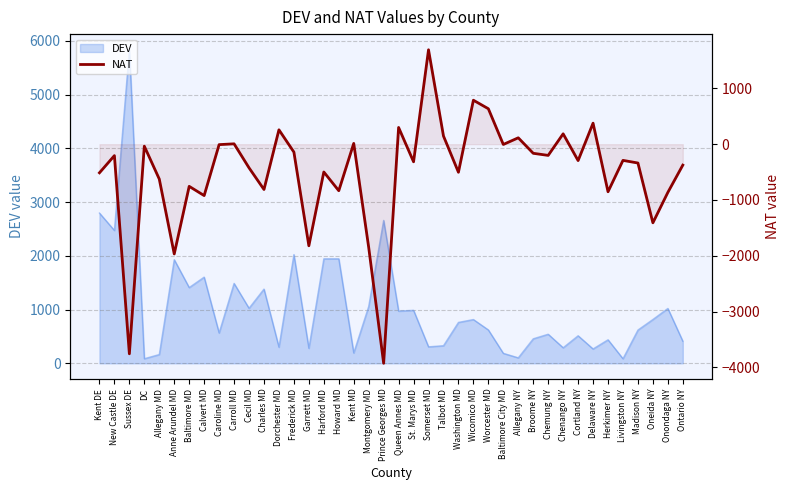

How many interior local valleys (lower than both neighbors) does the data have?

14